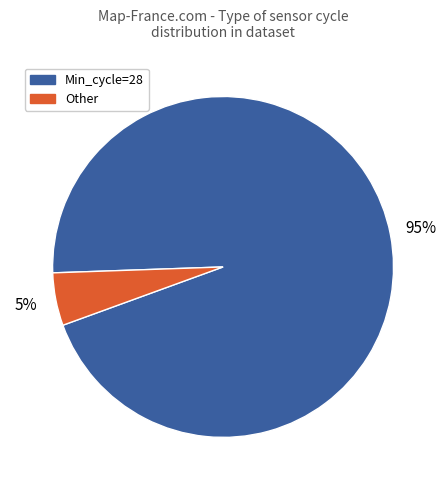

How many slices are in this pie chart?

2